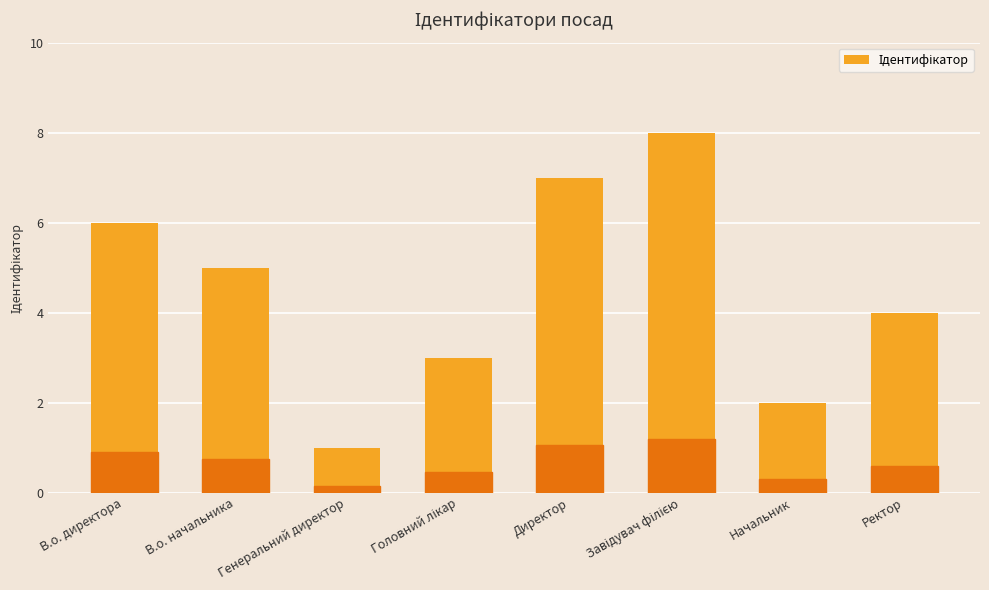

The value at Генеральний директор is 1. True or false?

True